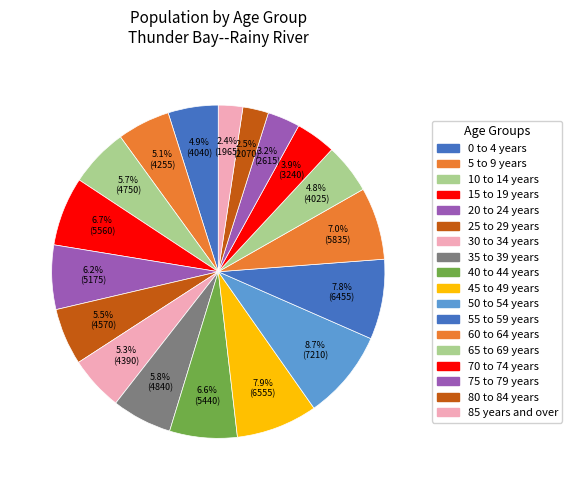

Is there a majority slice in this chart?

No